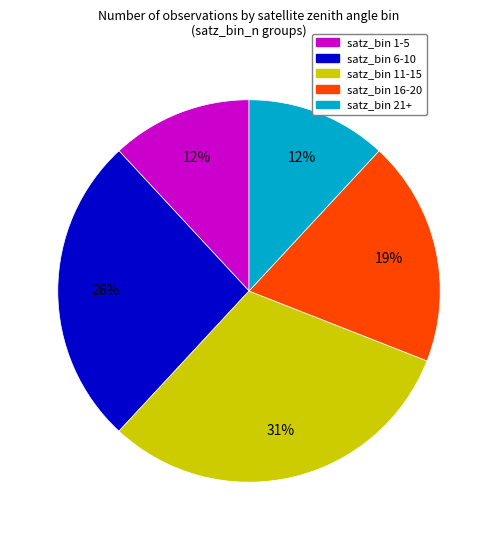

Does any single category account for the majority?

No